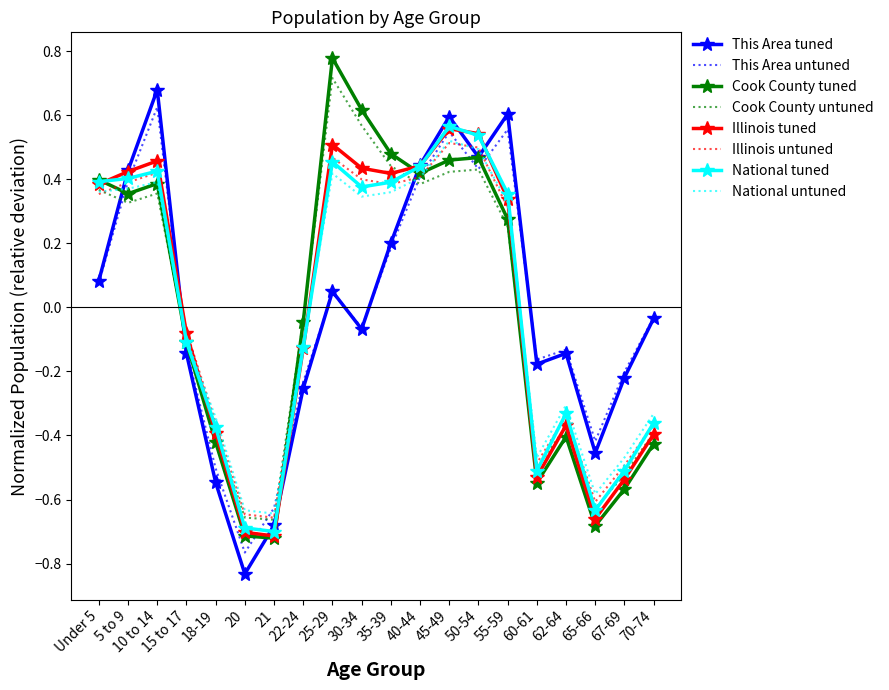

The value of Cook County tuned at 35-39 is 0.5. True or false?

True